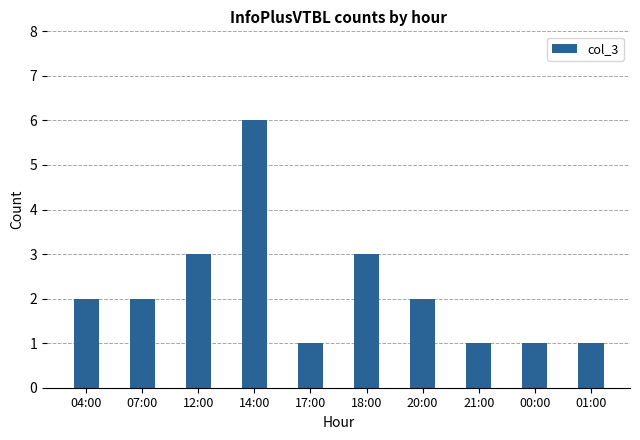

Approximately how many times larger is the value at 00:00 compared to 20:00?

0.5